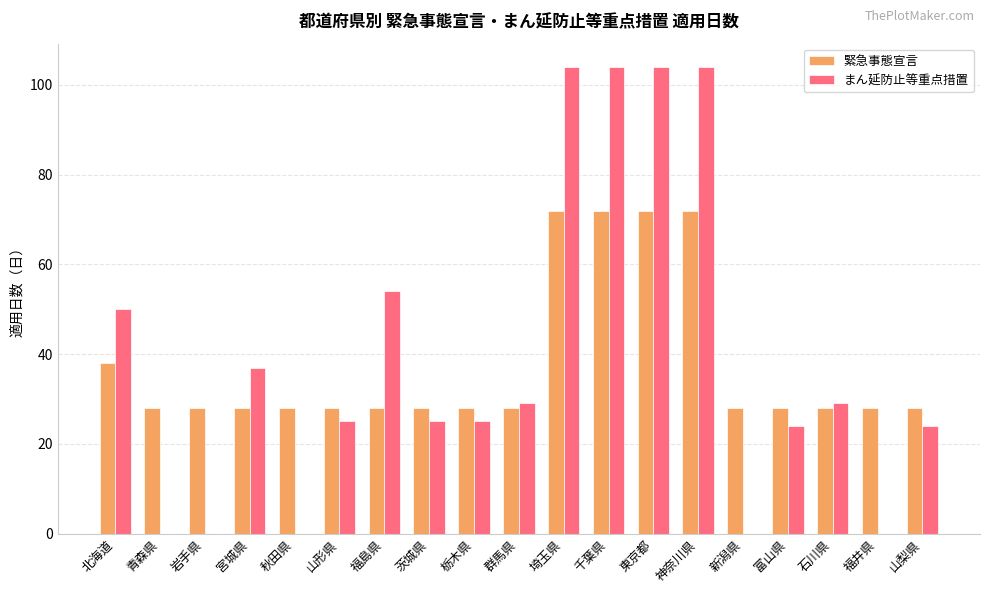

What are all the series names shown in the legend?

緊急事態宣言, まん延防止等重点措置